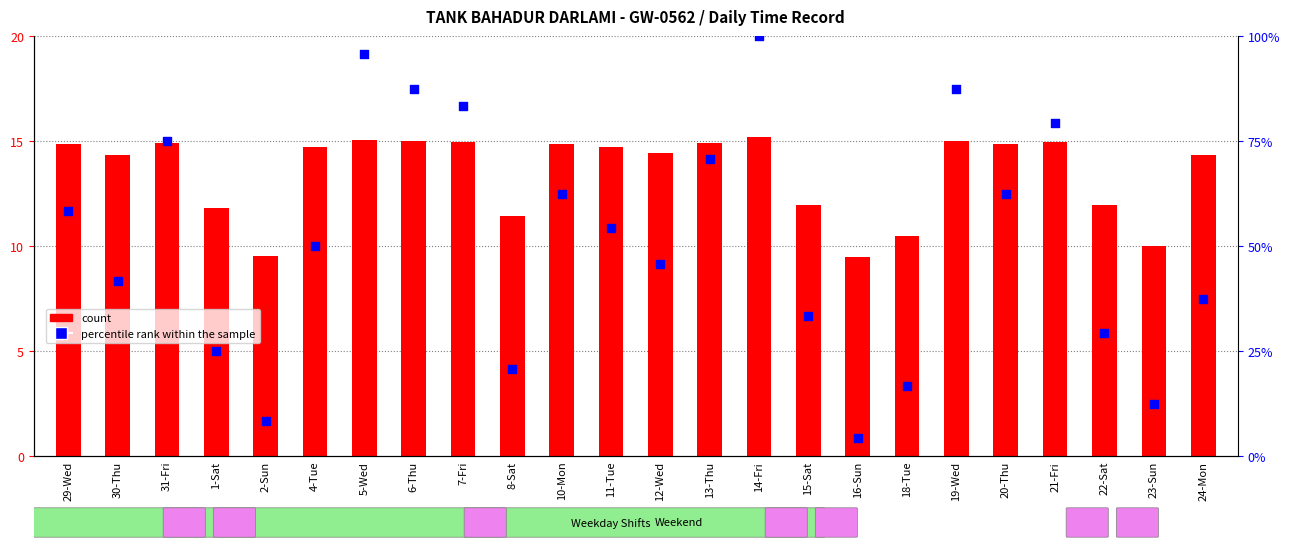

Which series has the widest spread of Y values?

percentile rank within the sample